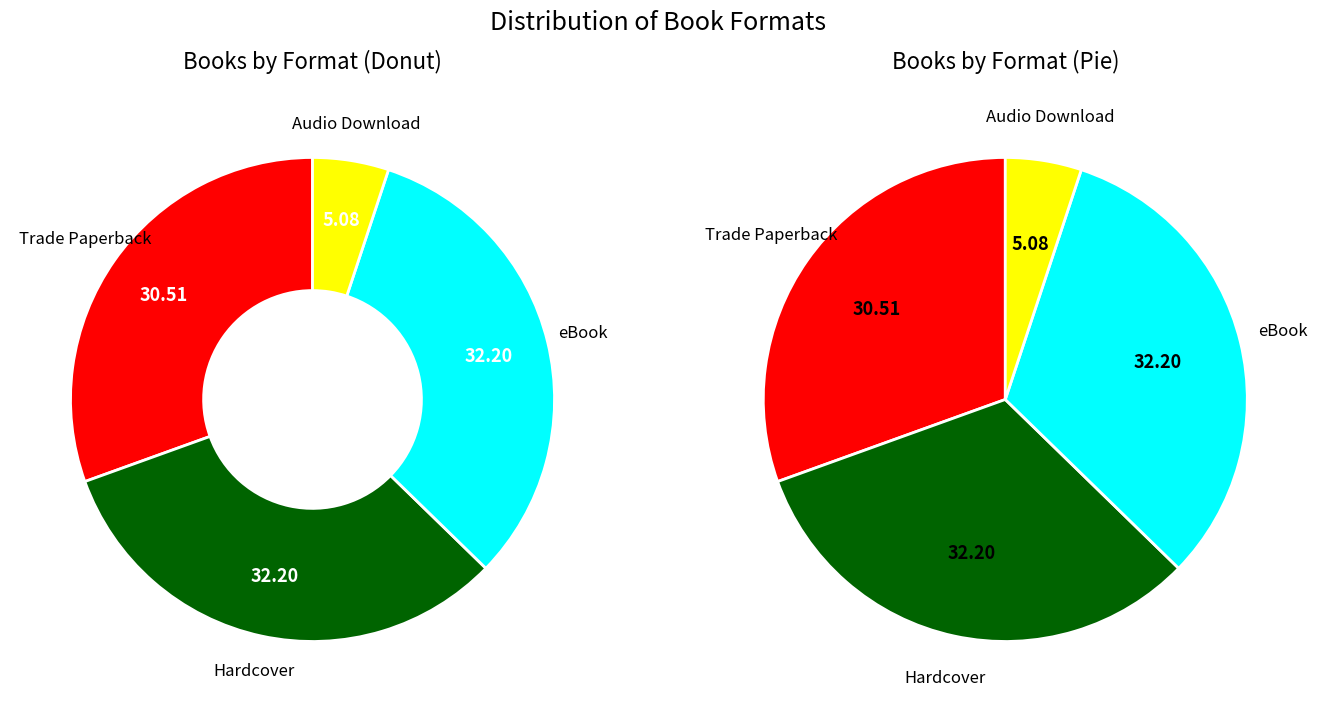

What percentage is the Hardcover slice, to the nearest percent?

32%